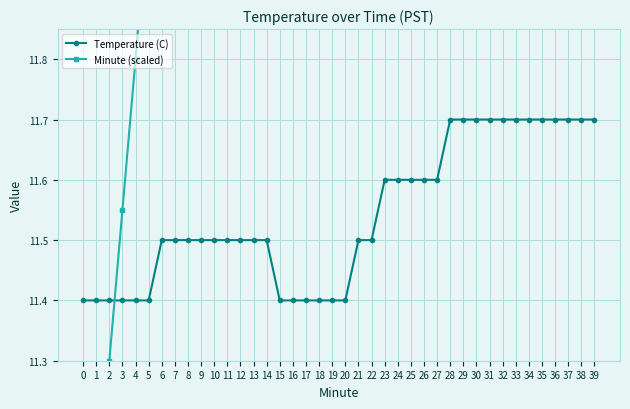

Reading left to right, what are all the values shown in this chart?

Temperature (C): 11.4	11.4	11.4	11.4	11.4	11.4	11.5	11.5	11.5	11.5	11.5	11.5	11.5	11.5	11.5	11.4	11.4	11.4	11.4	11.4	11.4	11.5	11.5	11.6	11.6	11.6	11.6	11.6	11.7	11.7	11.7	11.7	11.7	11.7	11.7	11.7	11.7	11.7	11.7	11.7
Minute (scaled): 10.8	11.1	11.3	11.6	11.8	12.1	12.3	12.6	12.8	13.1	13.3	13.6	13.8	14.1	14.3	14.6	14.8	15.1	15.3	15.6	15.8	16.1	16.3	16.6	16.8	17.1	17.3	17.6	17.8	18.1	18.3	18.6	18.8	19.1	19.3	19.6	19.8	20.1	20.3	20.6